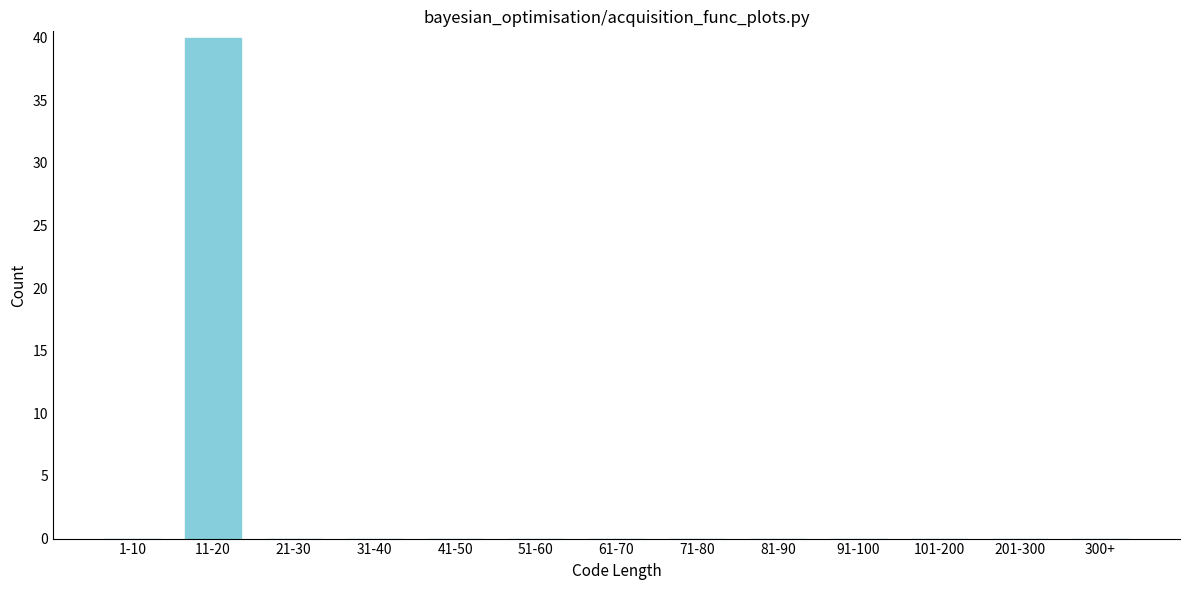

Reading left to right, what are all the values shown in this chart?

1-10=0	11-20=40	21-30=0	31-40=0	41-50=0	51-60=0	61-70=0	71-80=0	81-90=0	91-100=0	101-200=0	201-300=0	300+=0